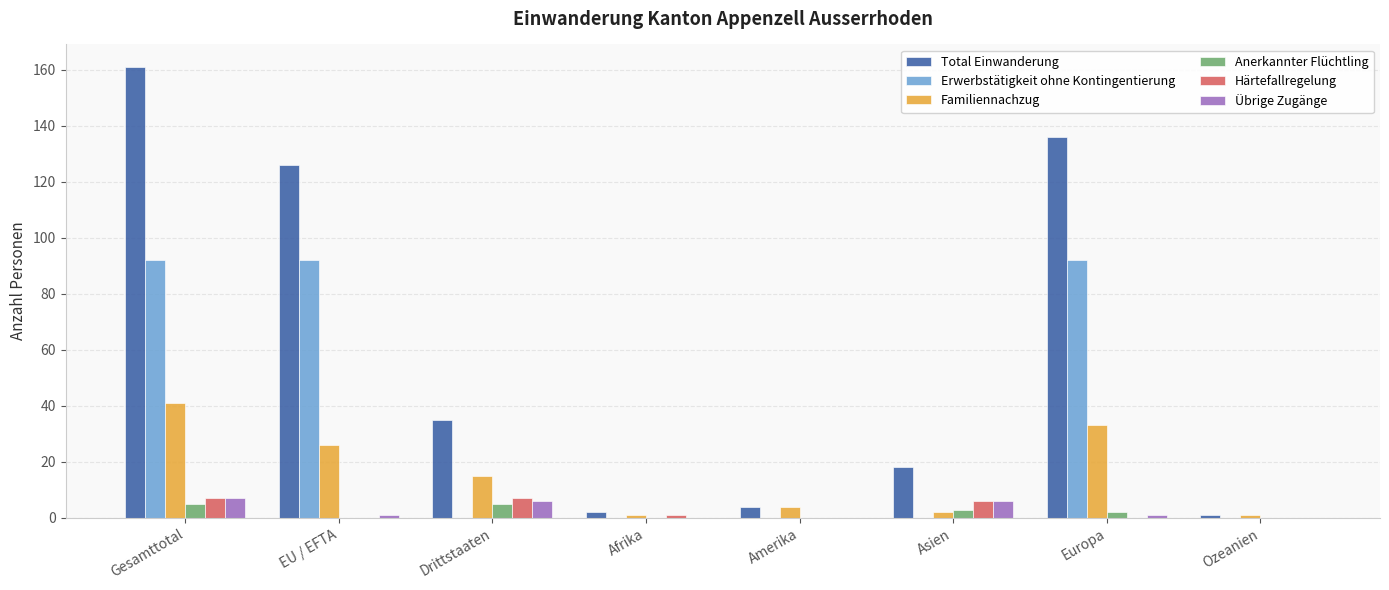

What is the total value across all series at Ozeanien?

2